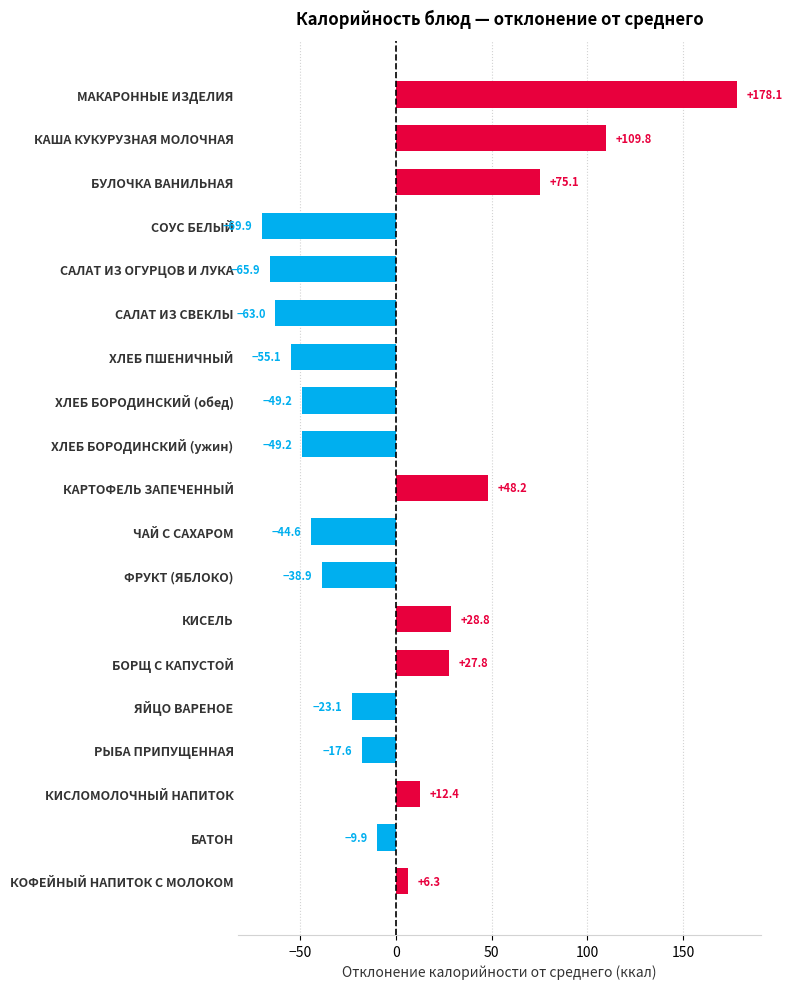

Reading bottom to top, extract all data points from this chart.

6.3	-9.9	12.4	-17.6	-23.1	27.8	28.8	-38.9	-44.6	48.2	-49.2	-49.2	-55.1	-63.0	-65.9	-69.9	75.1	109.8	178.1